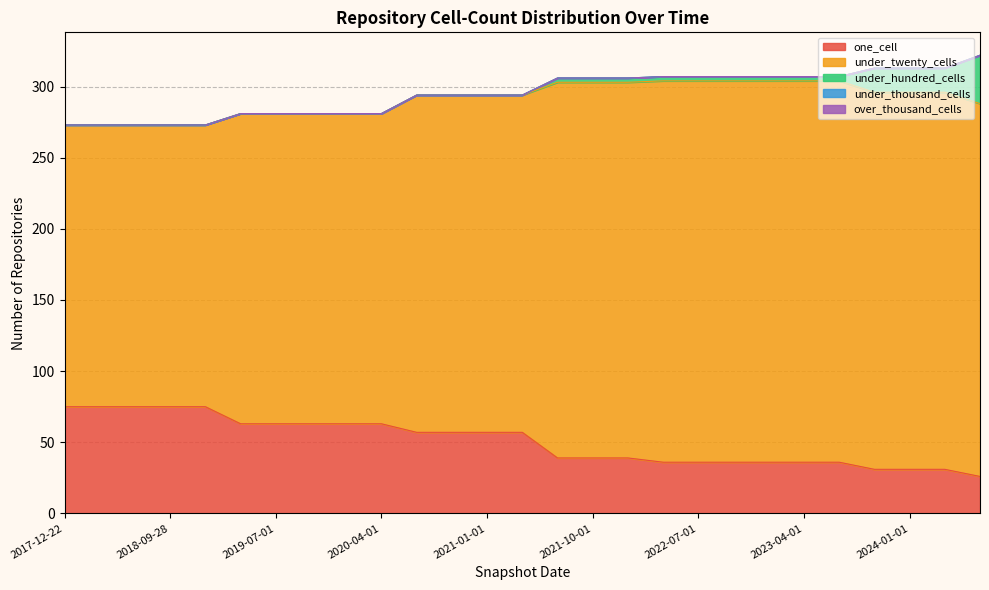

The value of under_hundred_cells at 2022-01-01 is 3. True or false?

True